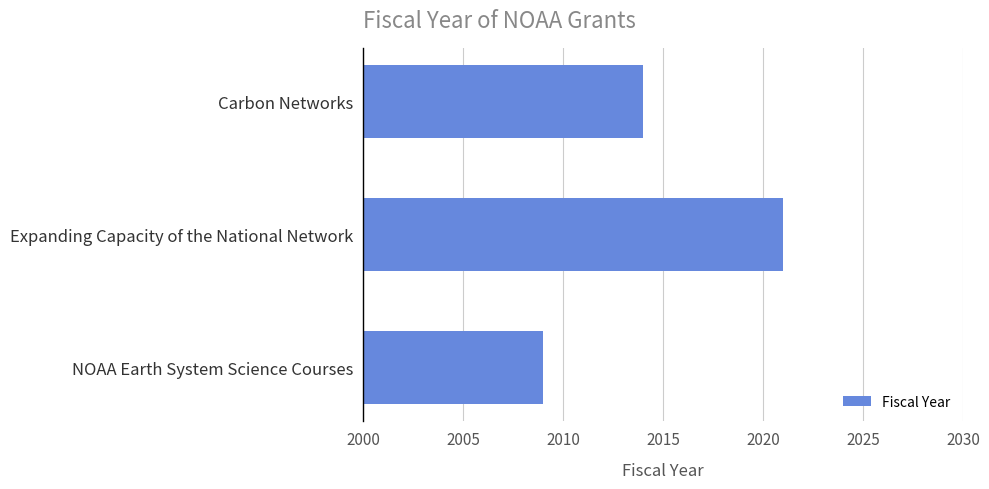

What is the sum of the values at Expanding Capacity of the National Network and NOAA Earth System Science Courses?

4030